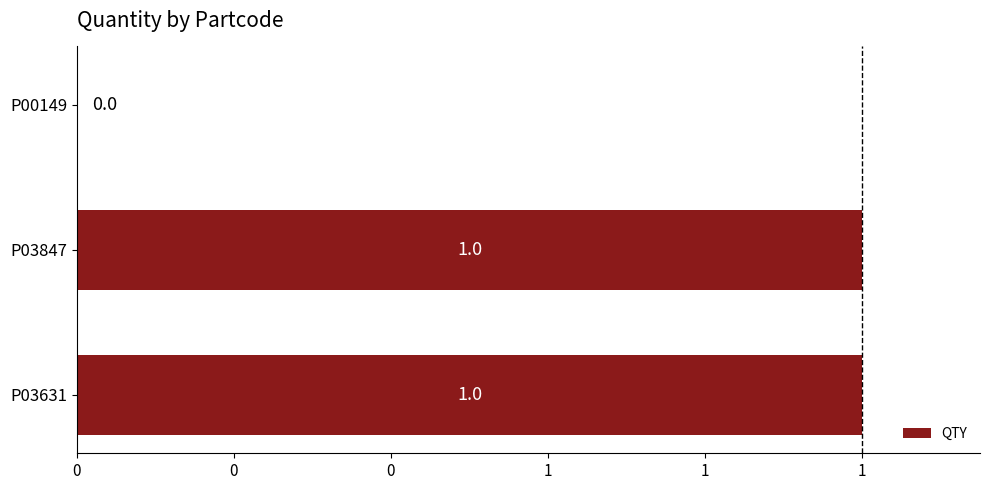

Are the bars horizontal?

Yes